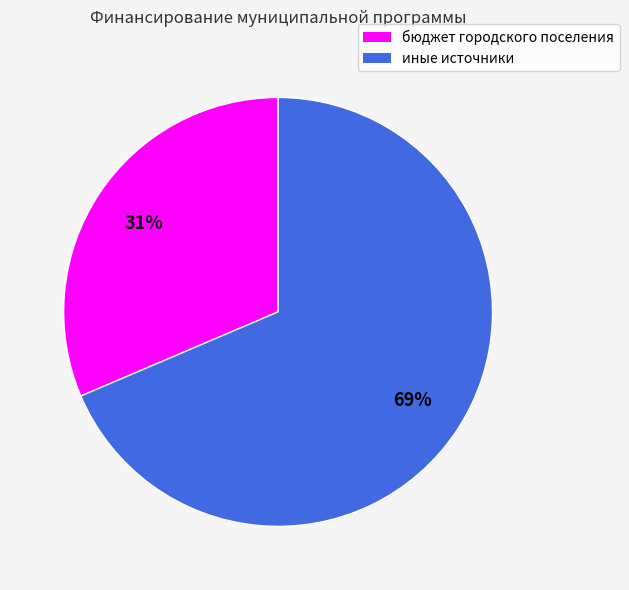

Between бюджет городского поселения and иные источники, which is larger?

иные источники